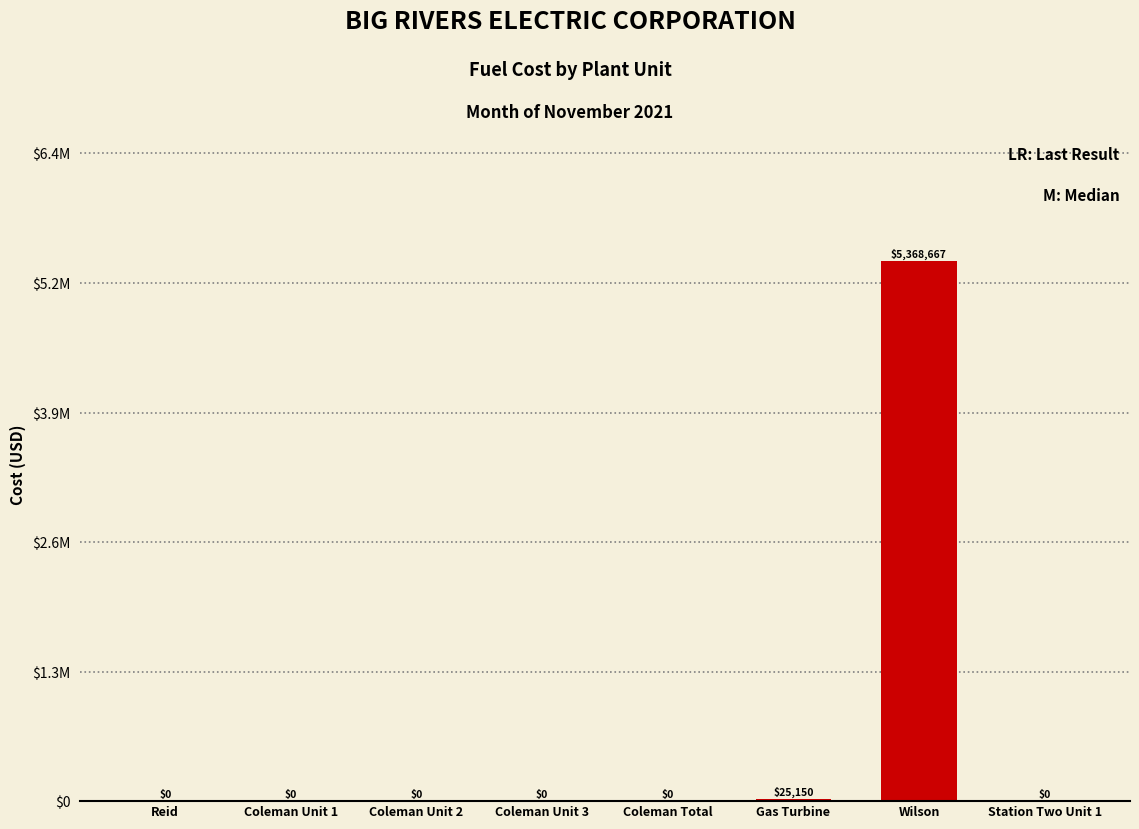

The value at Coleman Unit 2 is 0.0. True or false?

True